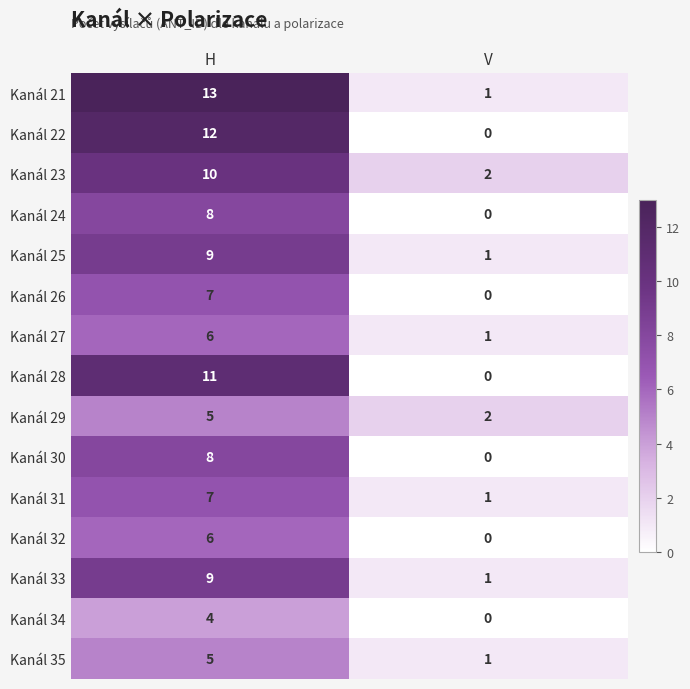

What is the average value of the Kanál 27 series?

4